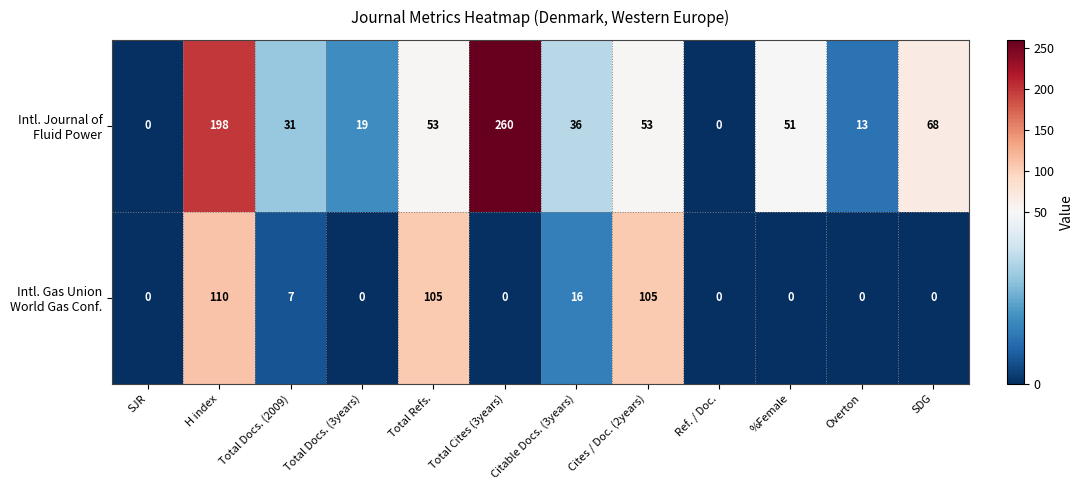

What is the maximum value shown in the chart?

260